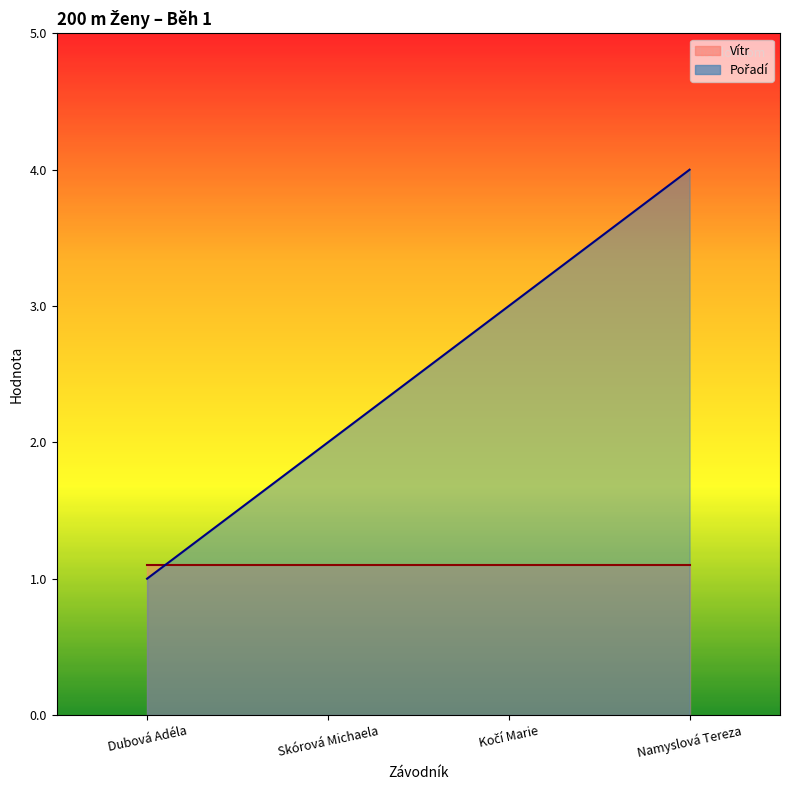

Count the values in the range 2 to 4.

3